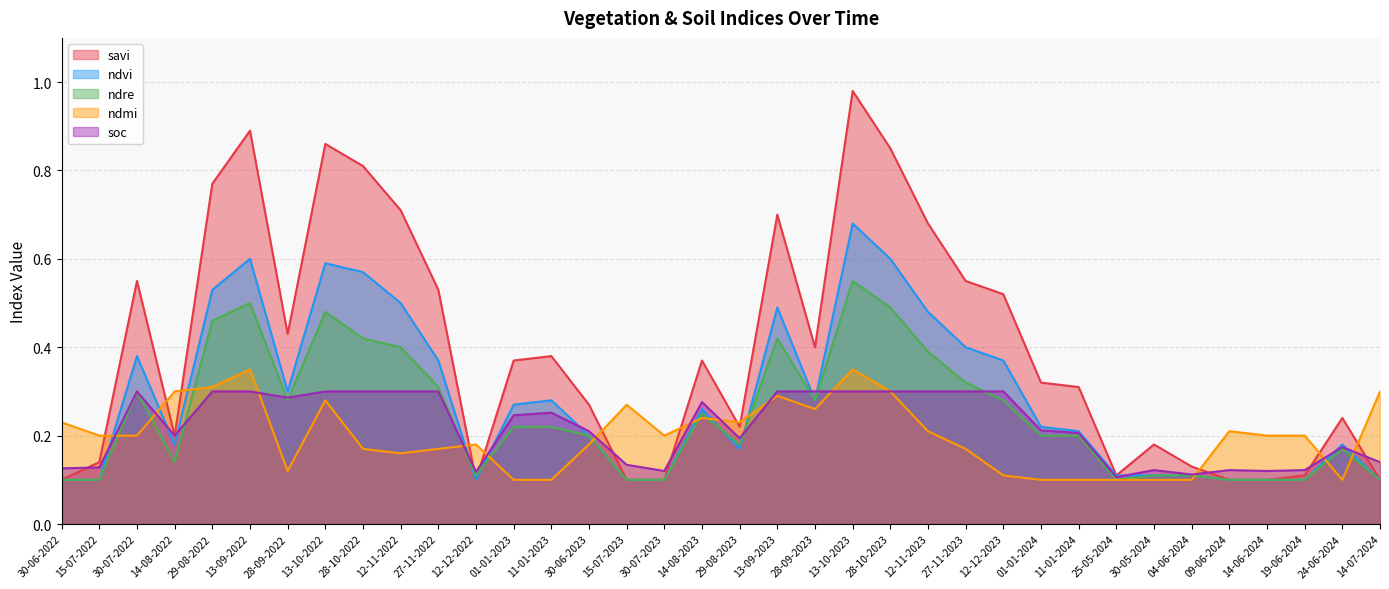

At which category is the sum across all series the highest?

13-10-2023